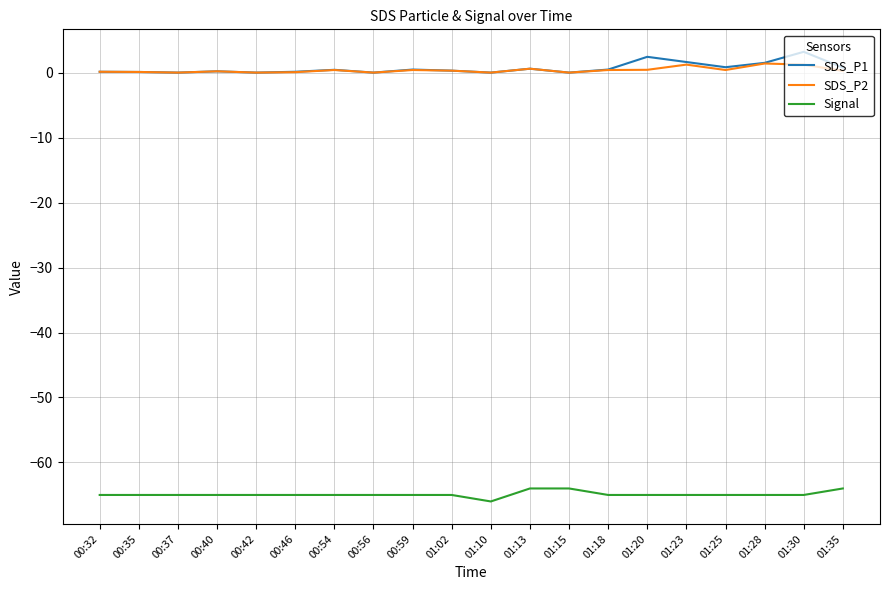

True or false: SDS_P2 and Signal cross at least once.

False